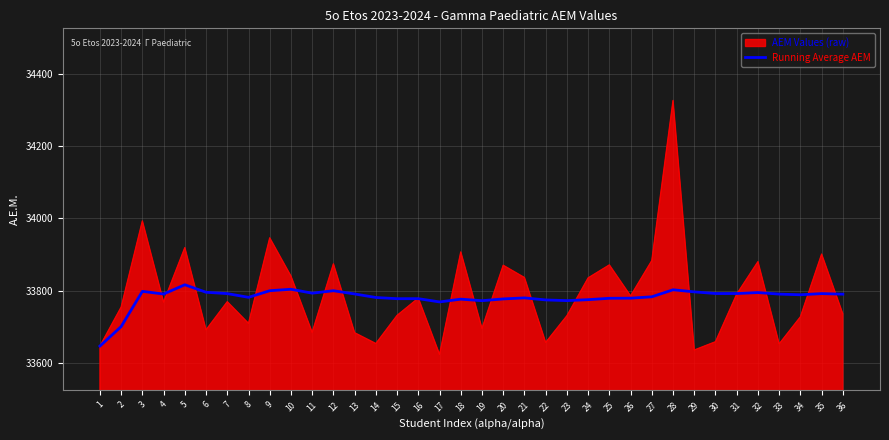

Is it true that AEM Values (raw) equals 33871.0 at 25?

True